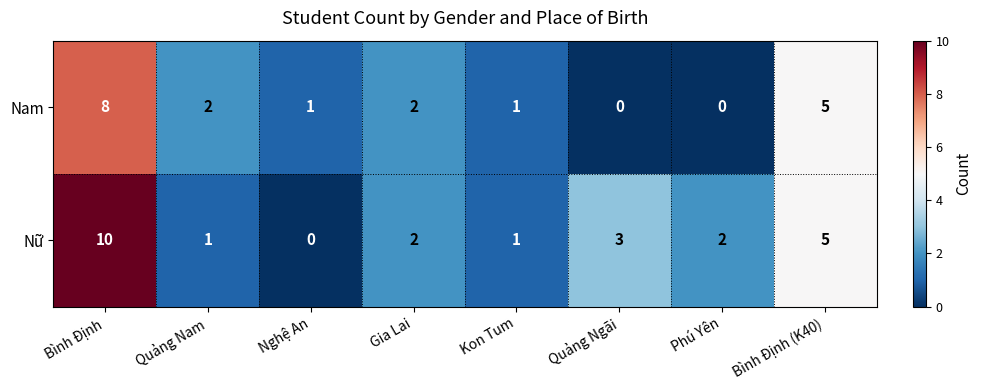

How many categories are shown in the chart?

8